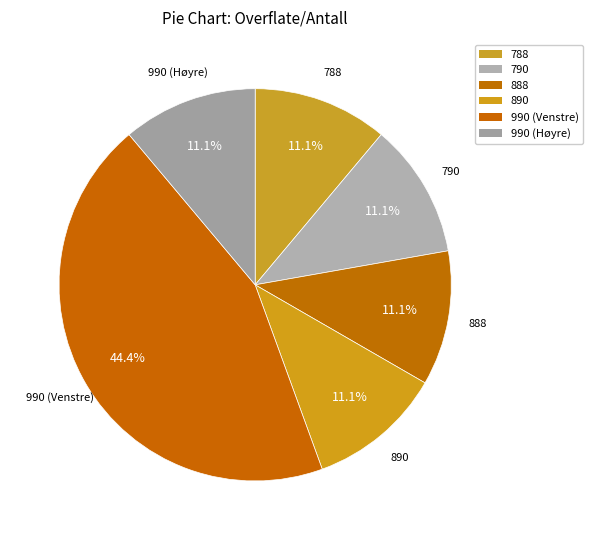

Count the number of slices in the pie.

6